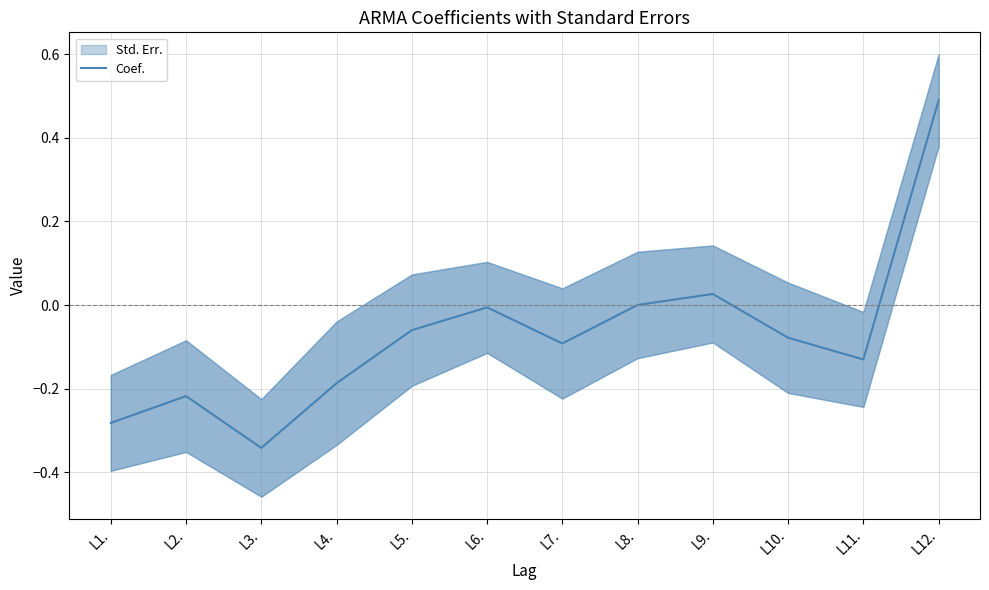

What position from the left is L1.?

1